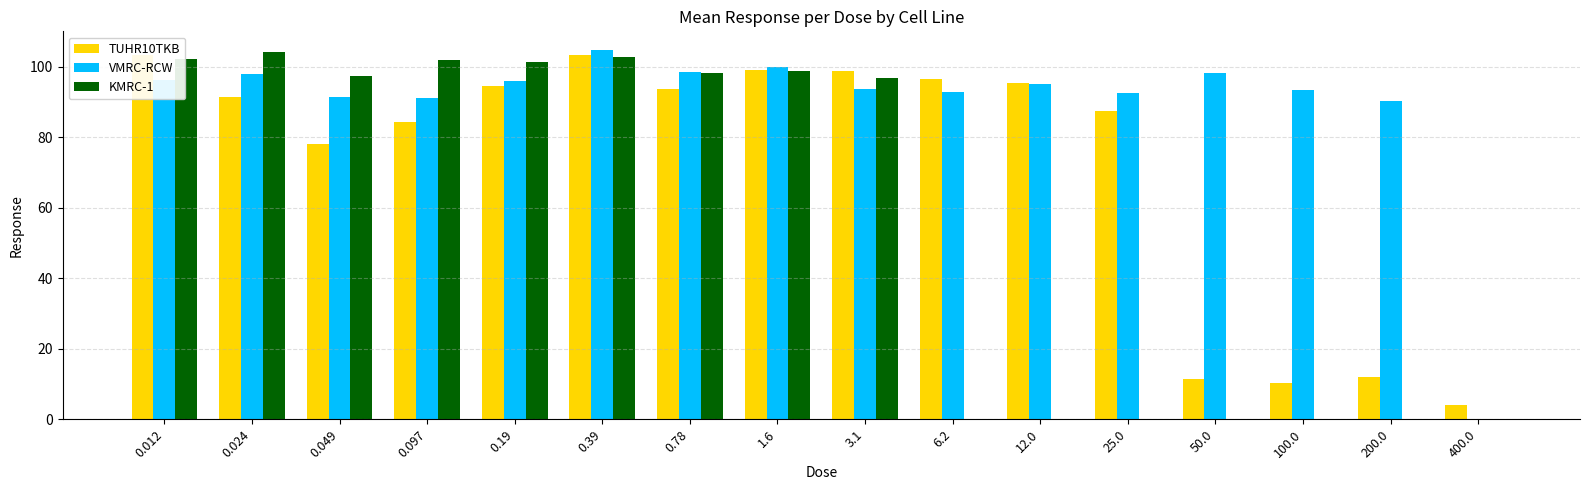

What are all the series names shown in the legend?

TUHR10TKB, VMRC-RCW, KMRC-1